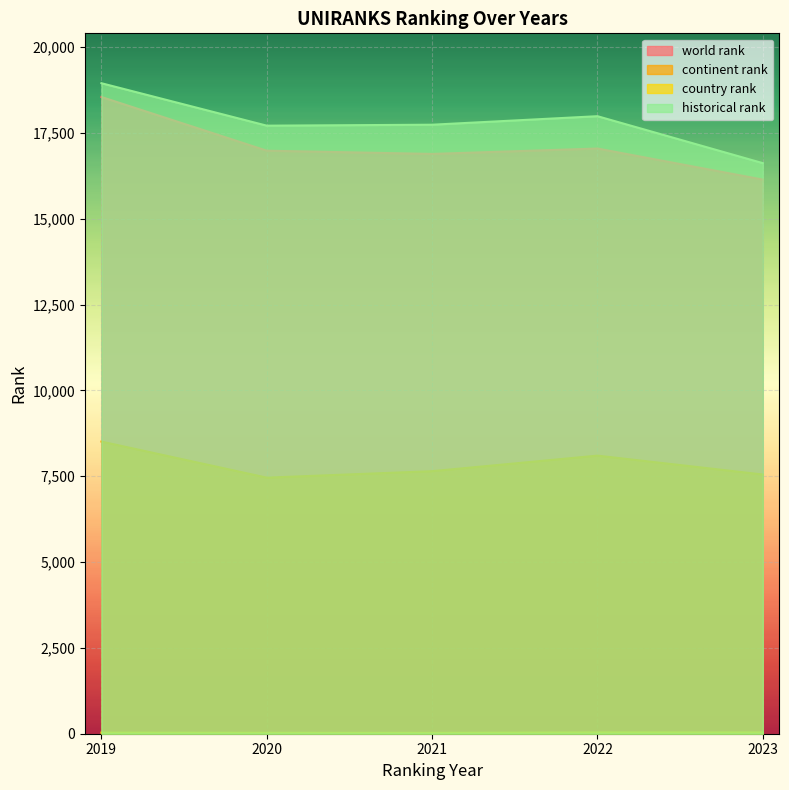

What is the greatest value displayed?

18946.5